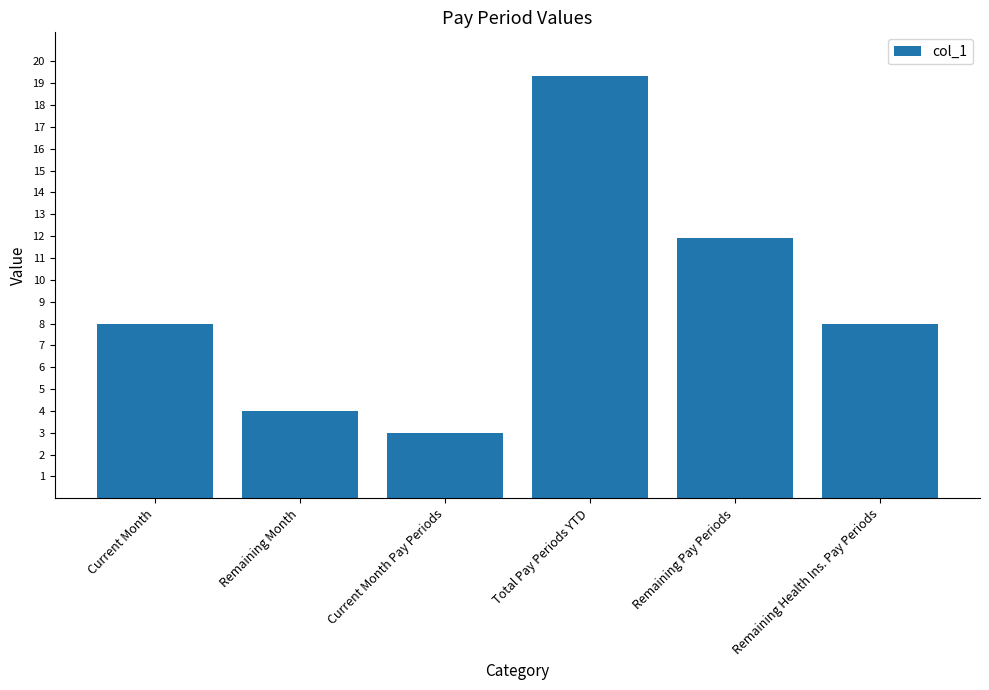

The chart shows a value of 13.9 at Remaining Health Ins. Pay Periods. True or false?

False